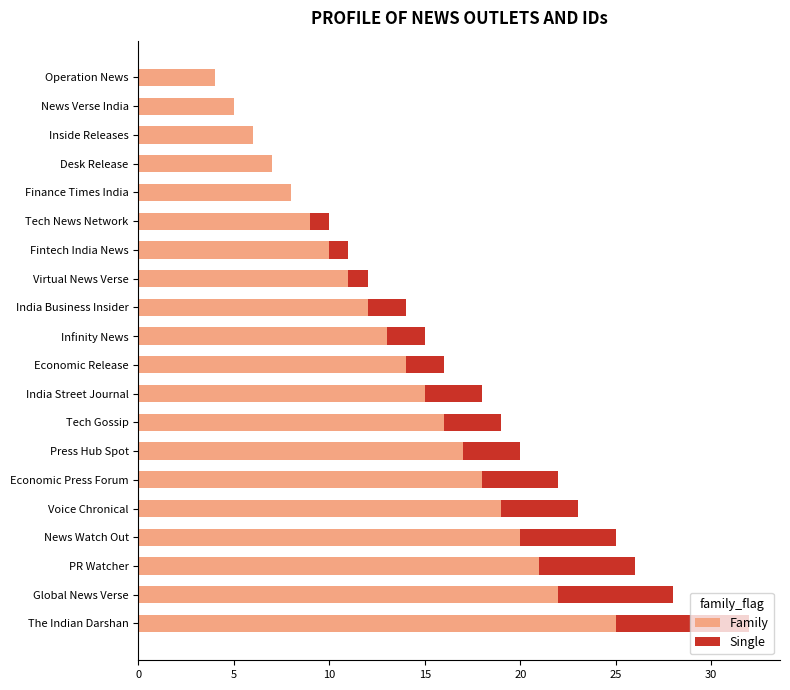

What is the sum of all Family values?

272